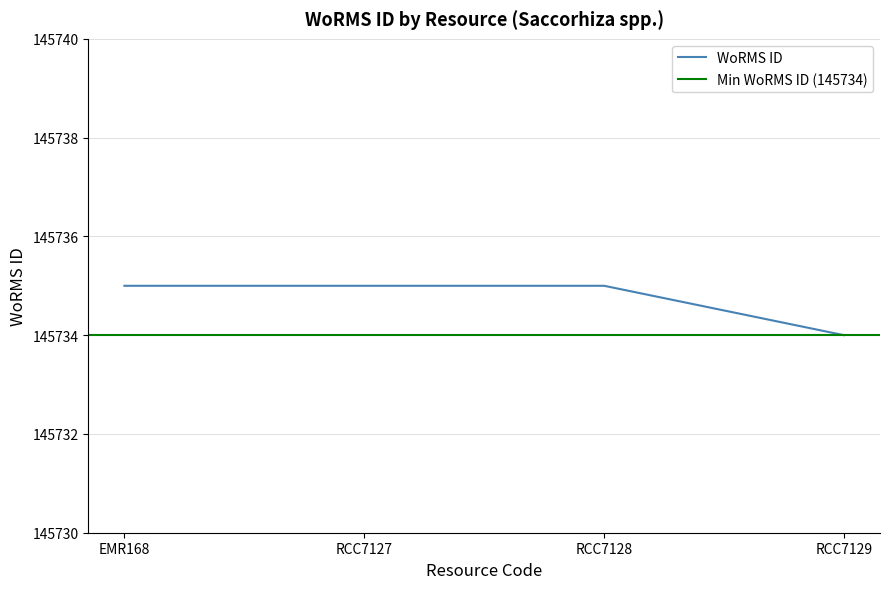

Is it true that the value at RCC7128 is 93636?

False